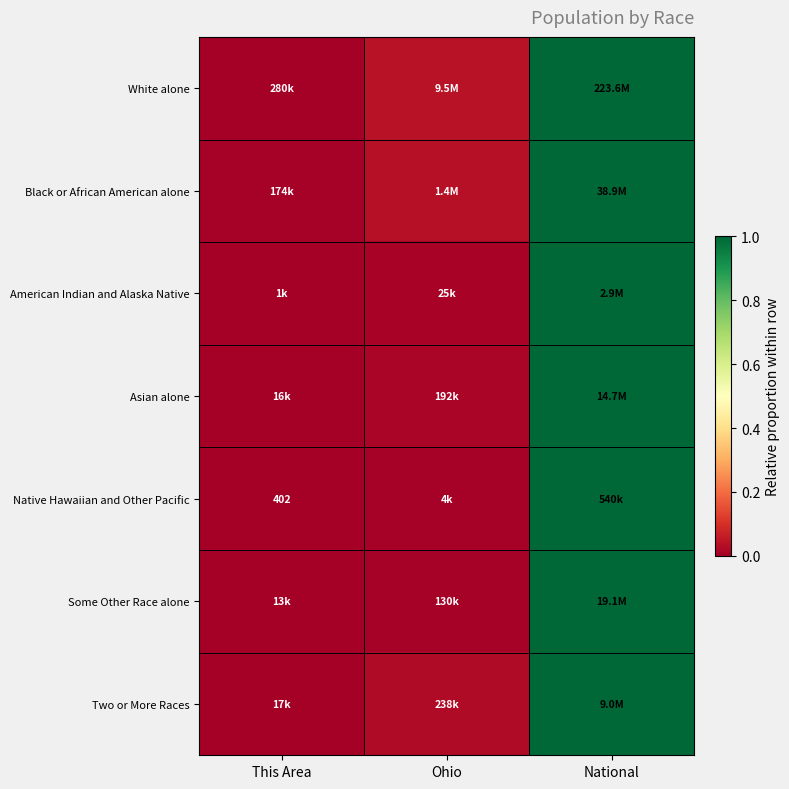

Is the value of Native Hawaiian and Other Pacific at Ohio greater than the value of Asian alone at This Area?

Yes